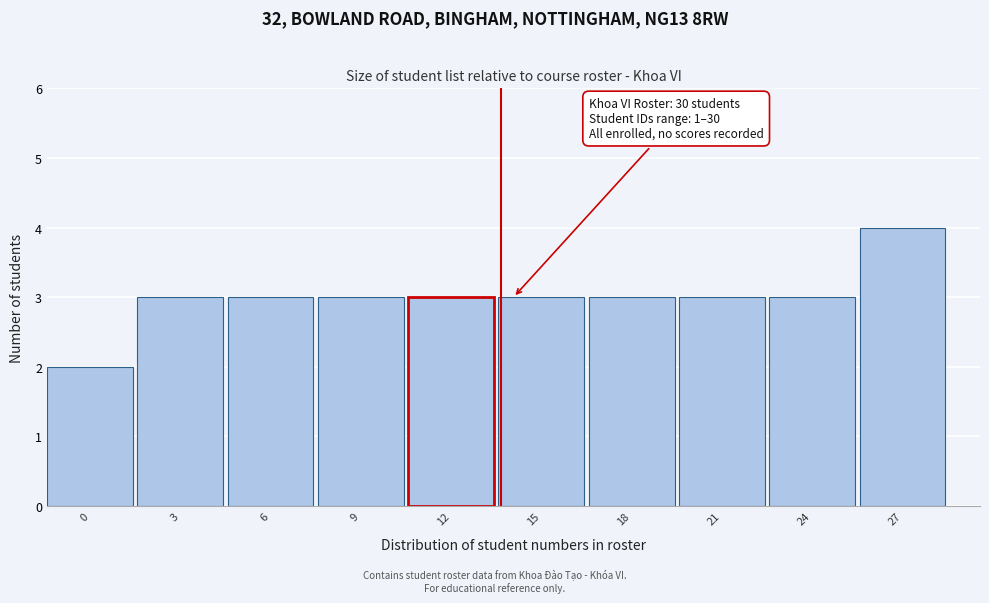

Reading left to right, what are all the values shown in this chart?

2	3	3	3	3	3	3	3	3	4